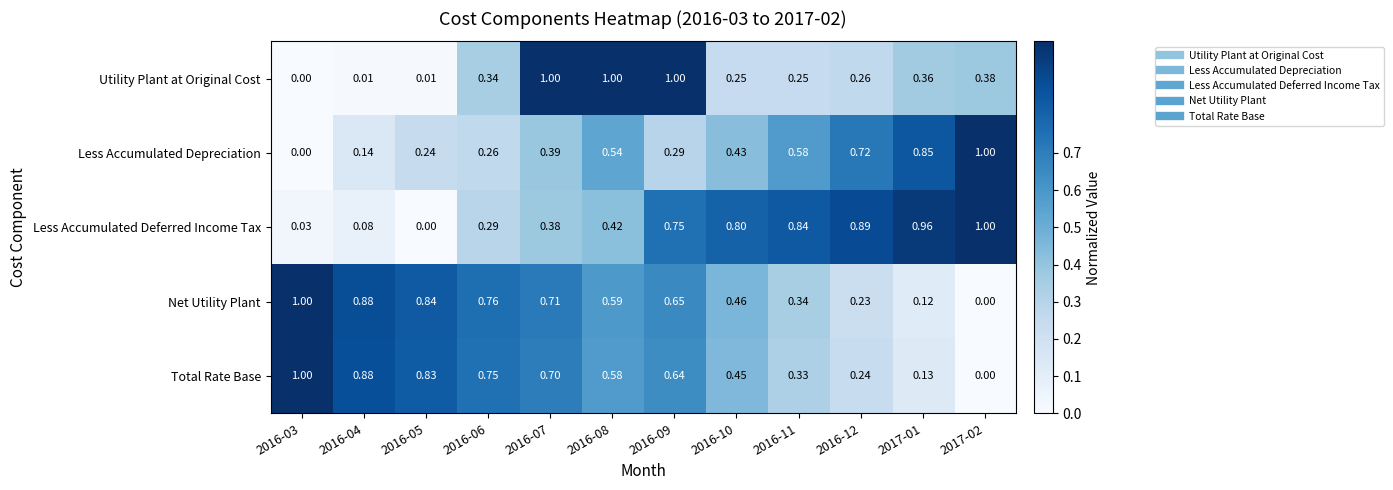

Which series changed the most between 2016-03 and 2016-04?

Less Accumulated Depreciation